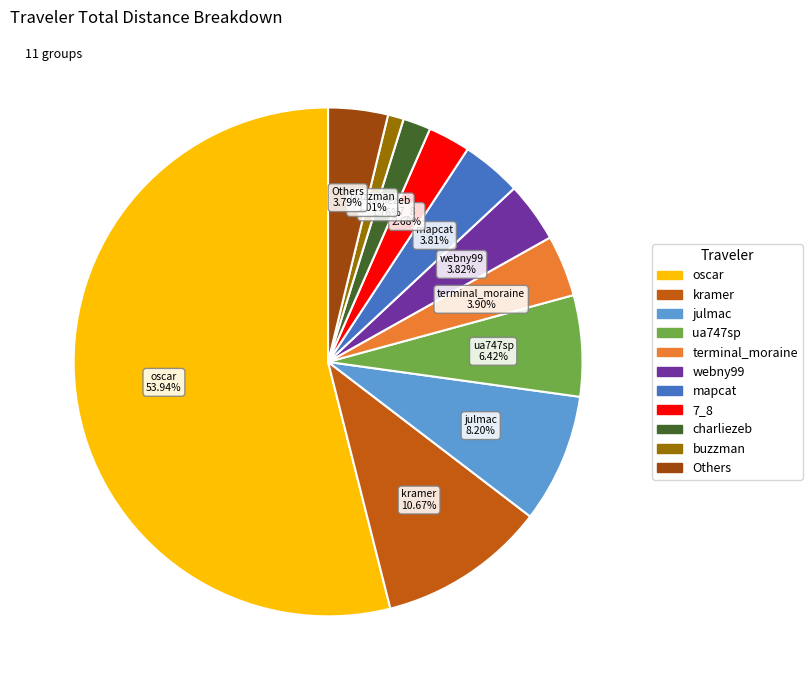

Does any single category account for the majority?

Yes